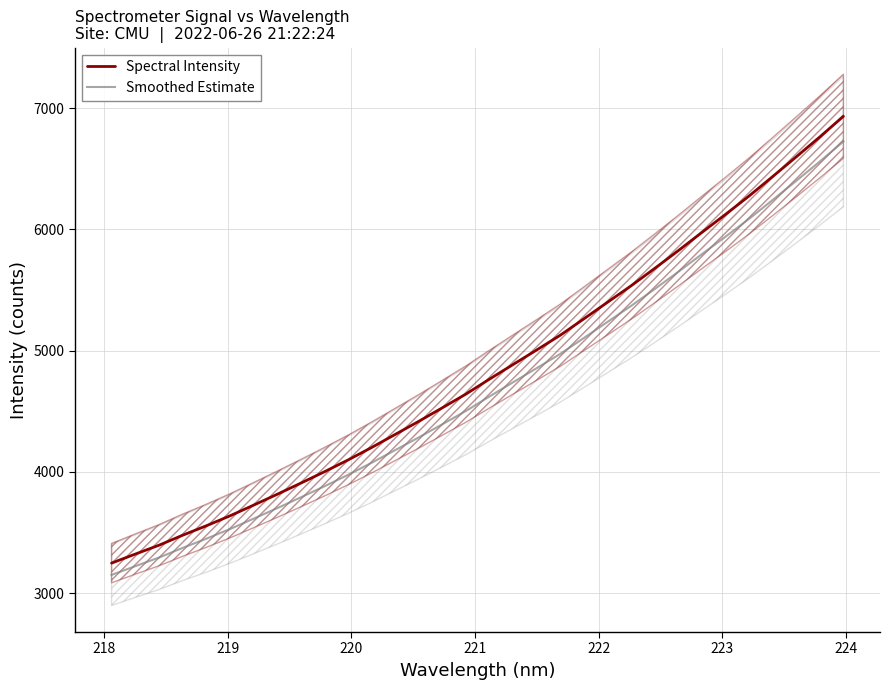

Which series has the largest range (max minus min)?

Spectral Intensity